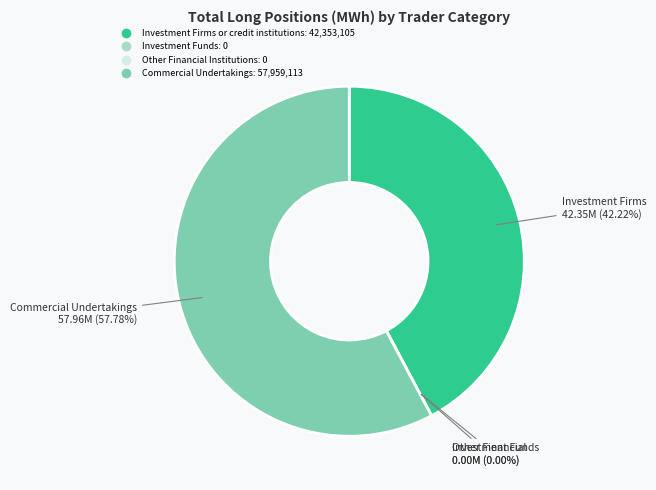

To the nearest percent, what portion does Commercial Undertakings represent?

58%